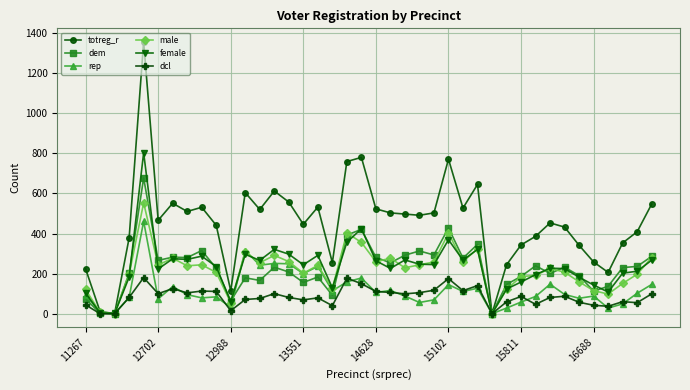

Which series has the largest total across all categories?

totreg_r